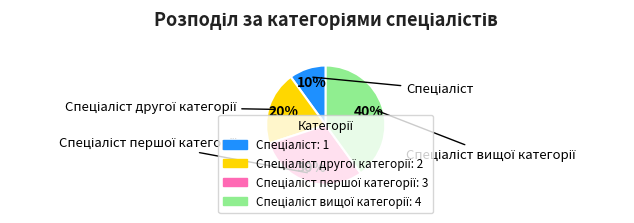

Is there any slice that represents more than half of the pie?

No